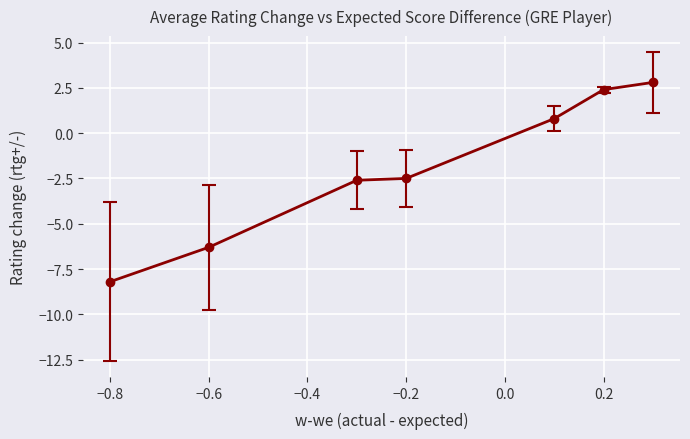

Does the chart have visible grid lines?

Yes